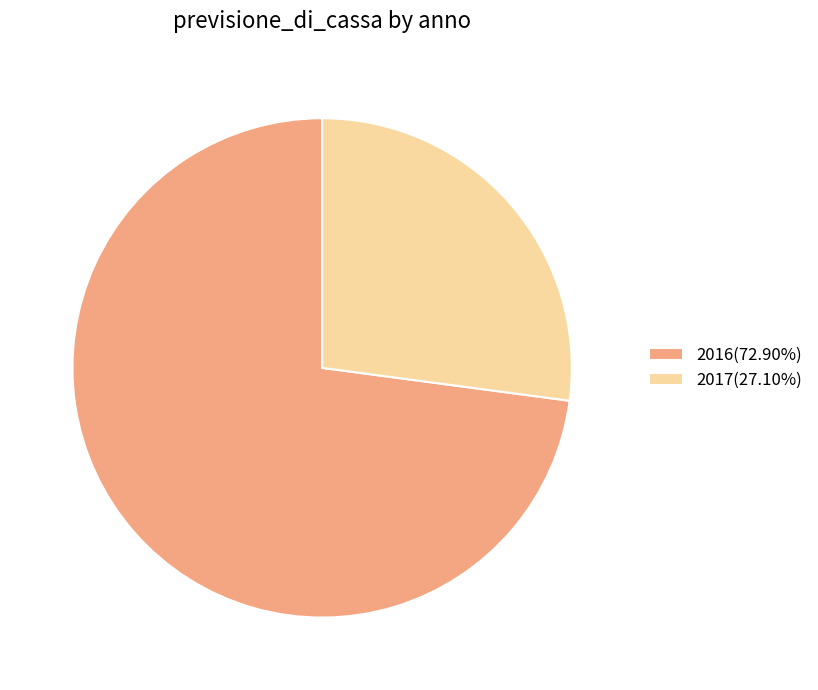

How many slices are in this pie chart?

2